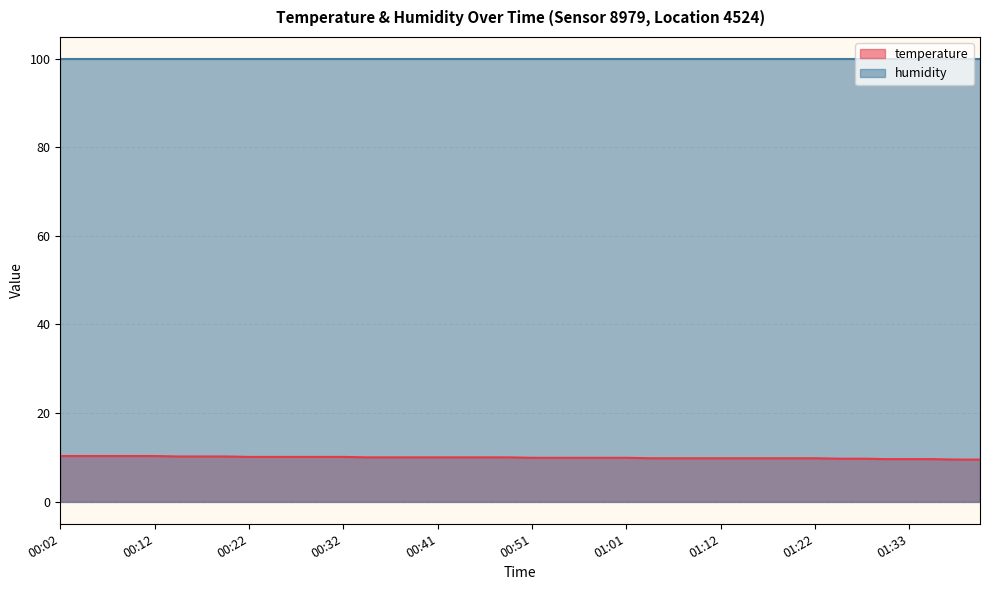

Is it true that the value at 00:14 is 17.6?

False